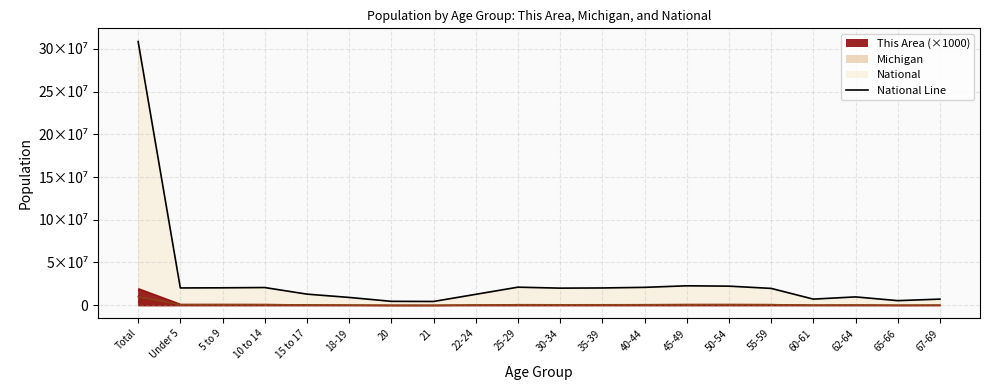

Is it true that Michigan Line equals 93450 at 20?

False